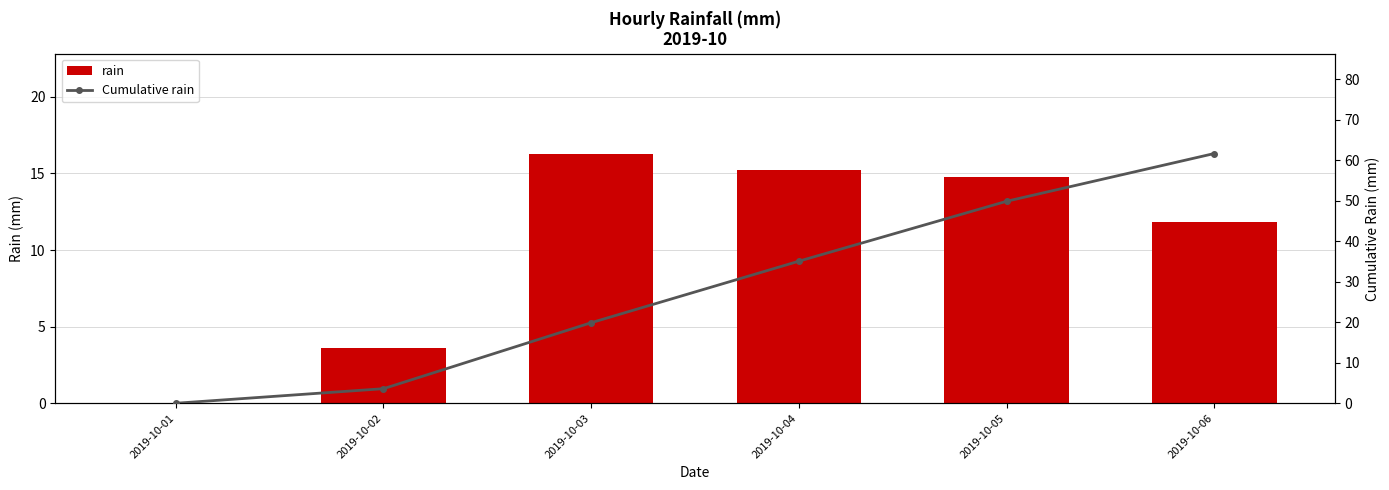

What is the value of the Cumulative rain bar at the 3rd from the left?

19.9